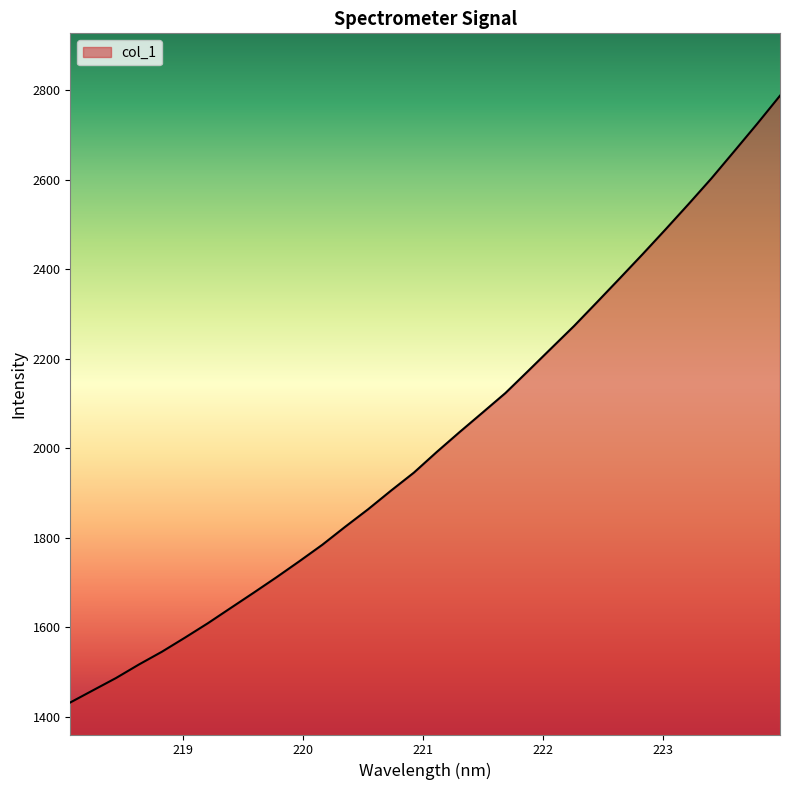

Reading left to right, extract all data points from this chart.

1431.5	1459.0	1486.4	1516.6	1545.0	1576.4	1608.6	1642.8	1676.9	1711.5	1747.4	1784.1	1824.4	1863.6	1905.2	1945.5	1991.7	2036.3	2079.7	2123.4	2173.2	2223.4	2273.4	2326.5	2380.1	2434.1	2489.4	2545.7	2603.1	2663.9	2725.1	2788.0